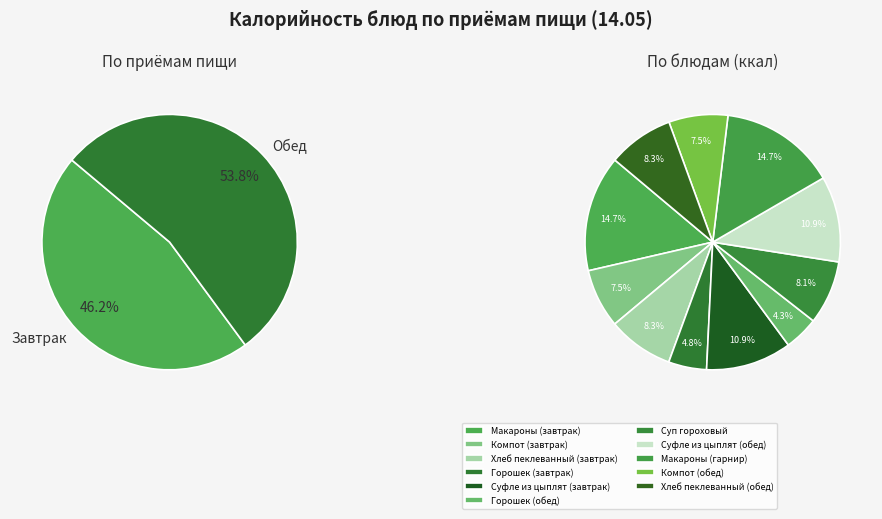

The Суп гороховый slice represents 1% of the pie. True or false?

False